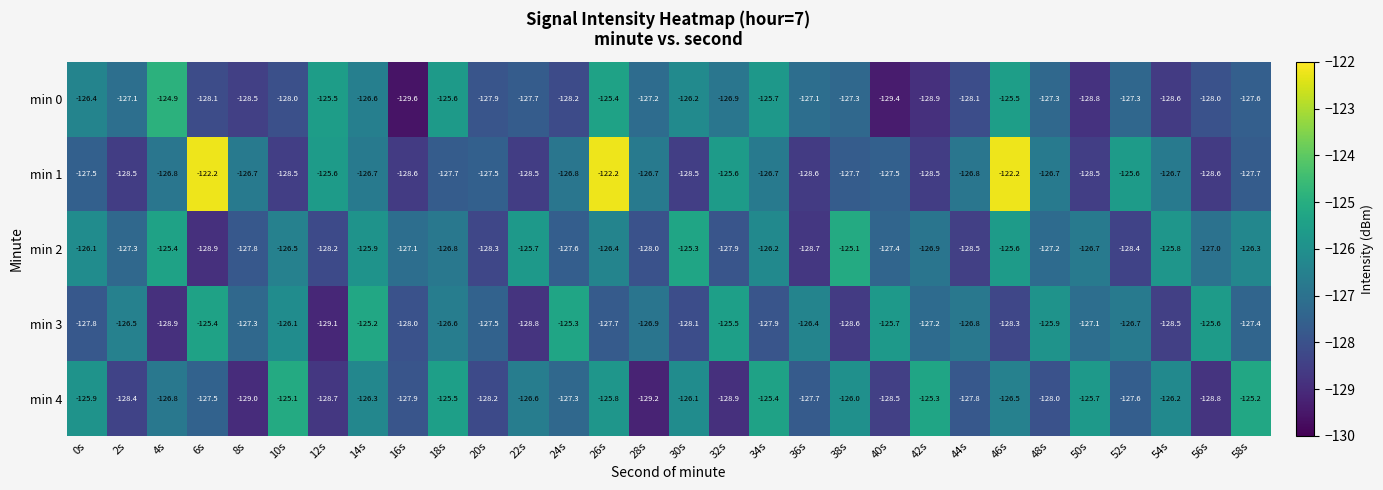

Rank the categories by min 4 value from highest to lowest.

10s, 58s, 42s, 34s, 18s, 50s, 26s, 0s, 38s, 30s, 54s, 14s, 46s, 22s, 4s, 24s, 6s, 52s, 36s, 44s, 16s, 48s, 20s, 2s, 40s, 12s, 56s, 32s, 8s, 28s